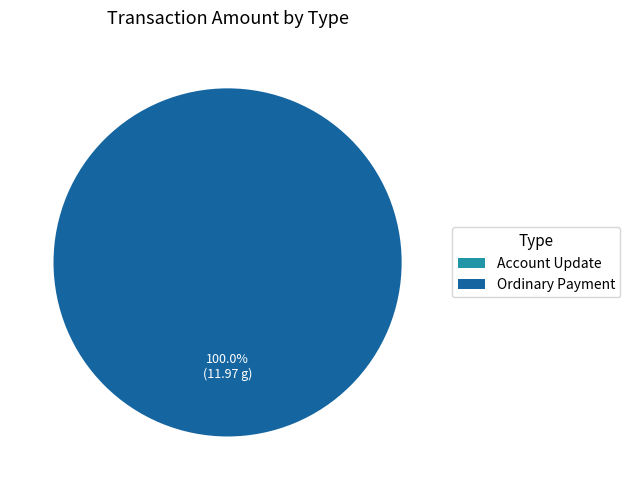

What portion of the pie excludes Account Update?

100.0%